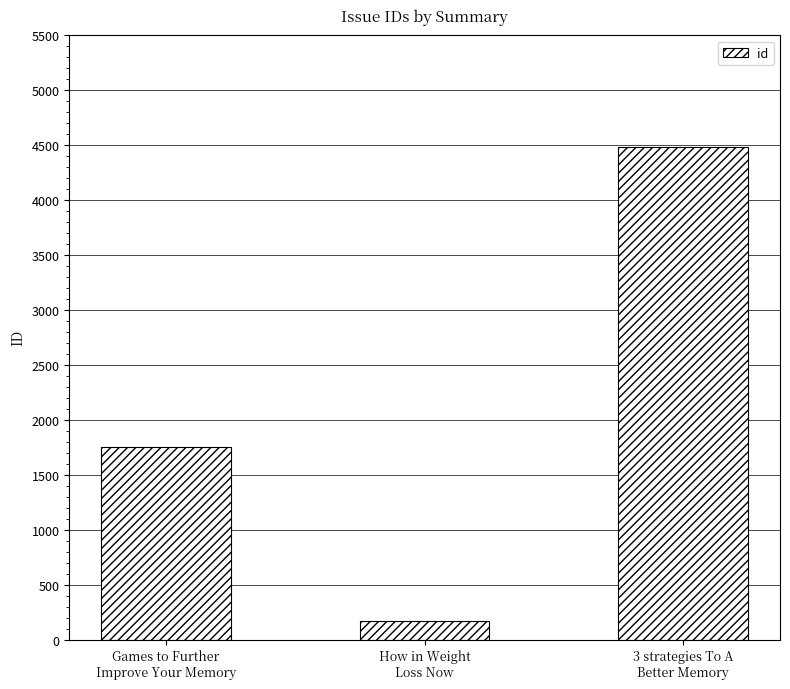

What is the label of the 2nd bar from the right?

How in Weight
Loss Now